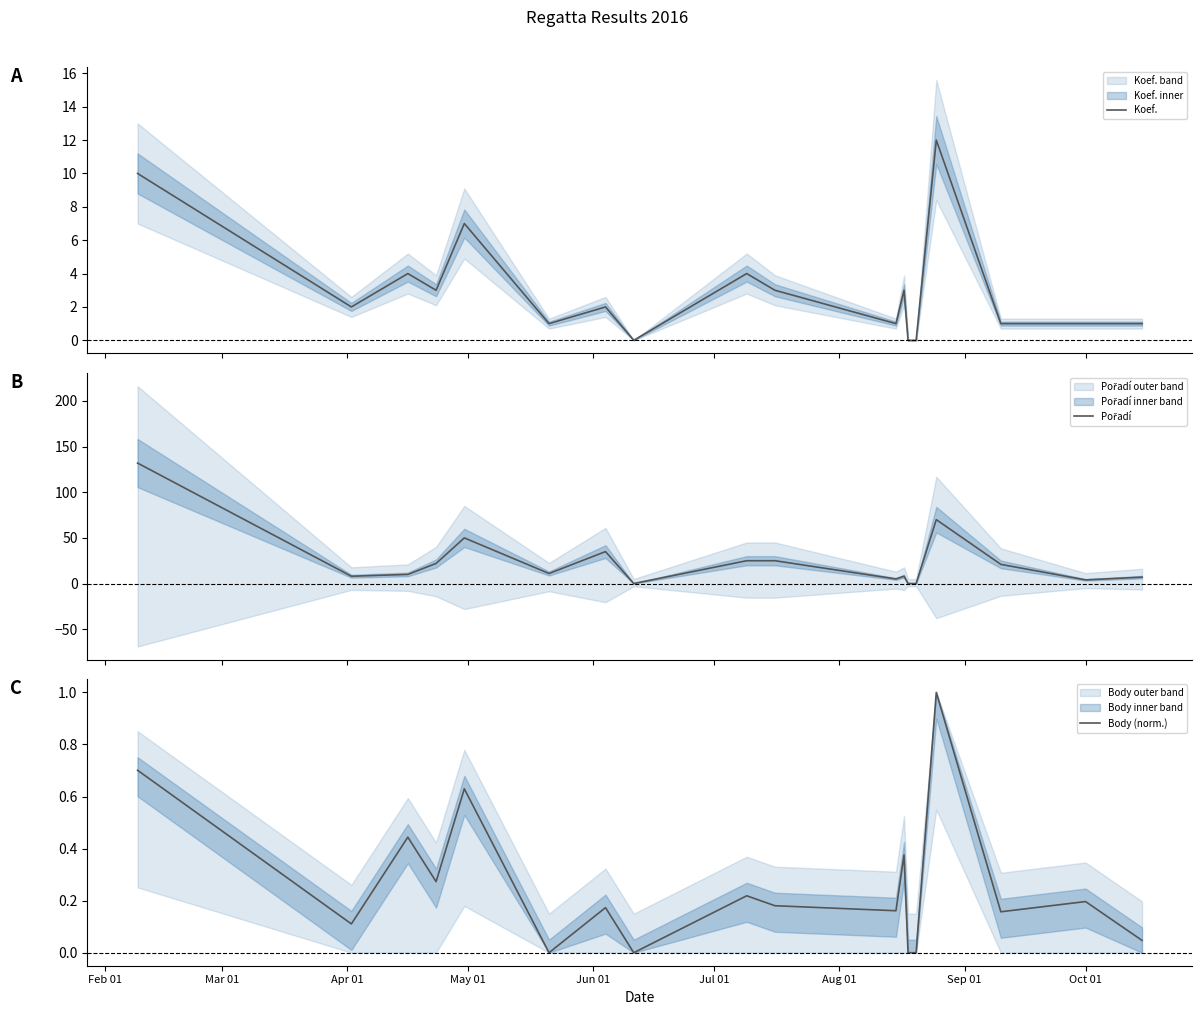

What is the average value of the Pořadí series?

24.1